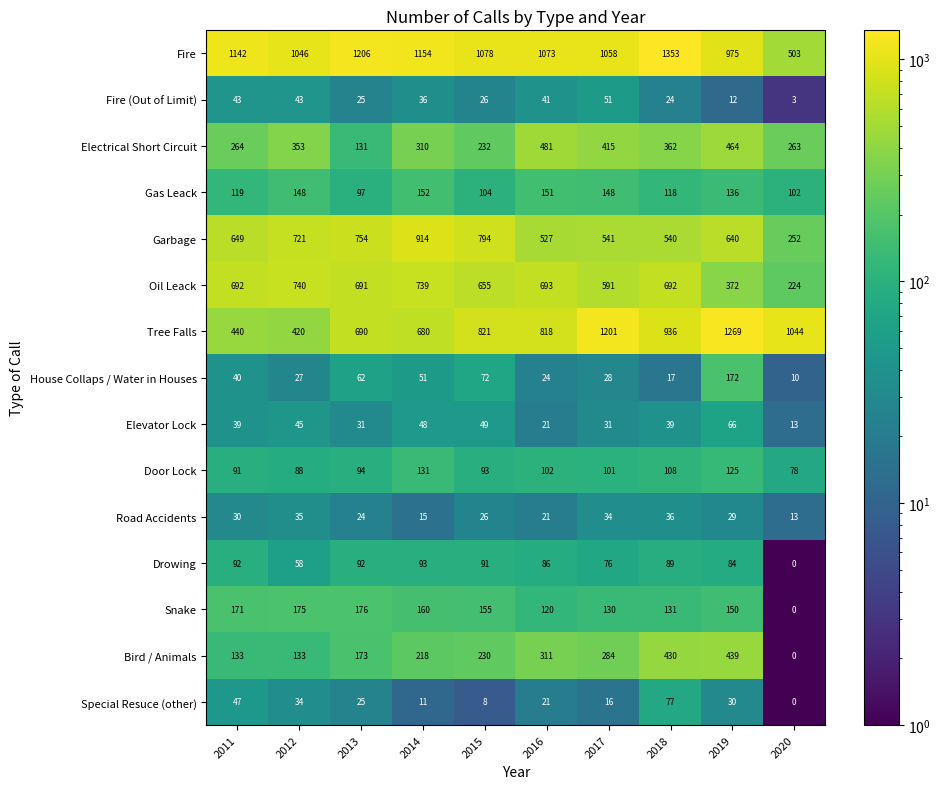

Which label corresponds to the smallest value in the chart?

2020